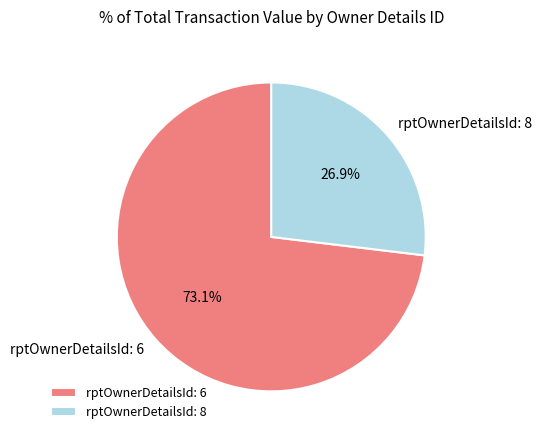

To the nearest percent, what percentage of the pie is rptOwnerDetailsId: 6?

73%